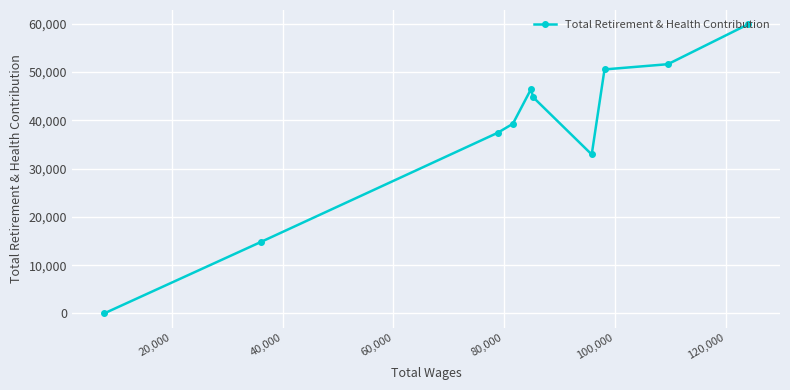

What is the greatest value displayed?

59843